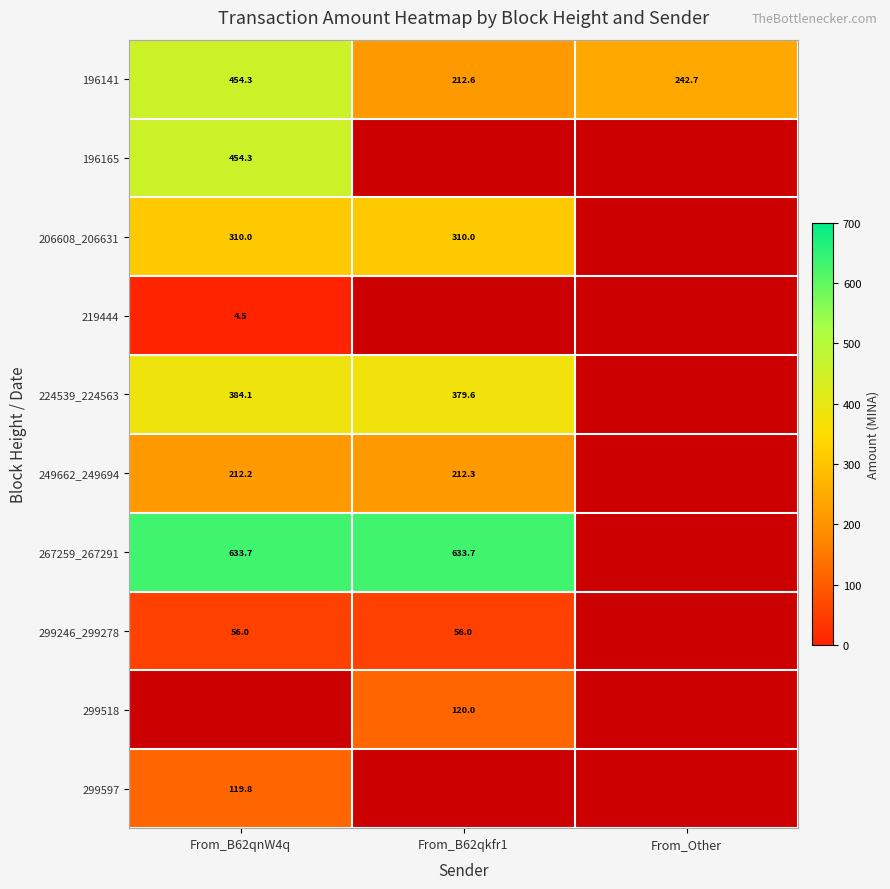

Is the value of 219444 at From_B62qnW4q greater than the value of 249662_249694 at From_B62qnW4q?

No